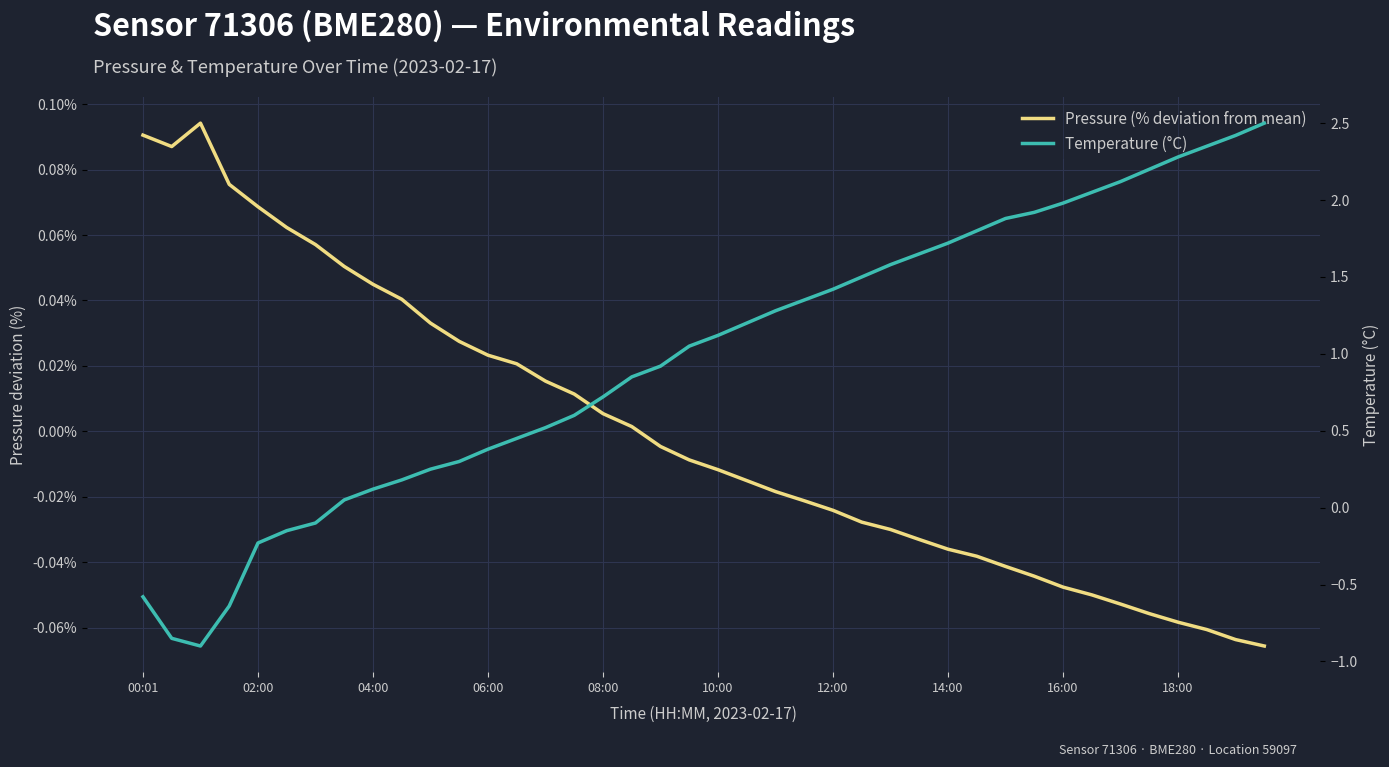

How many interior local peaks does the Pressure (% deviation from mean) series have?

1